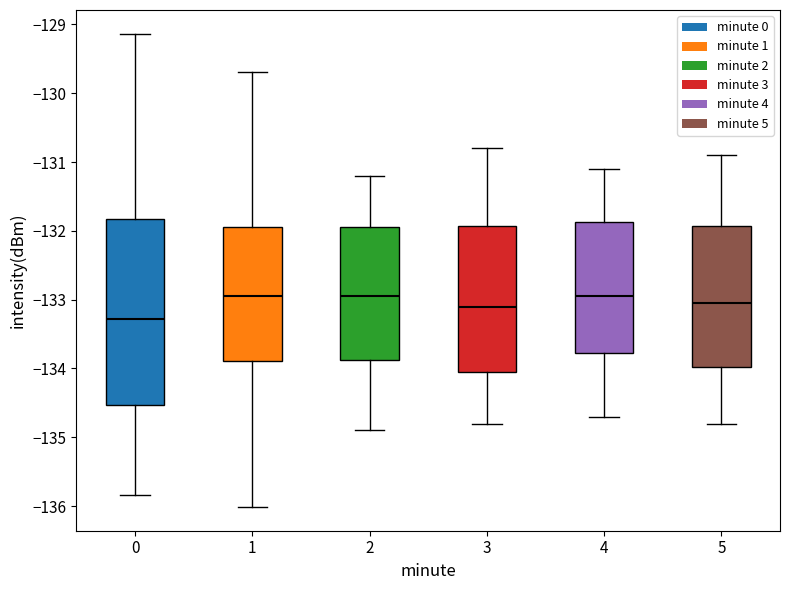

Where is the upper edge of the box at x = 1 on the y-axis? The values are not printed on the chart, so give them approximately, as read against the axis.

-131.9